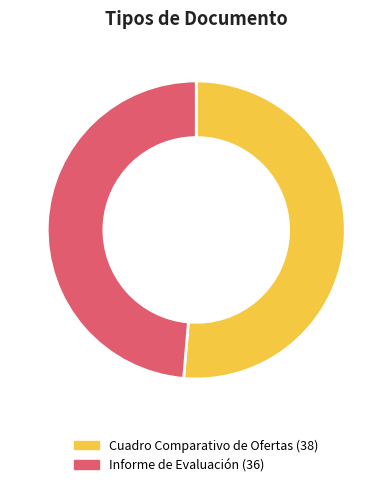

What is the largest slice in the pie chart?

Cuadro Comparativo de Ofertas